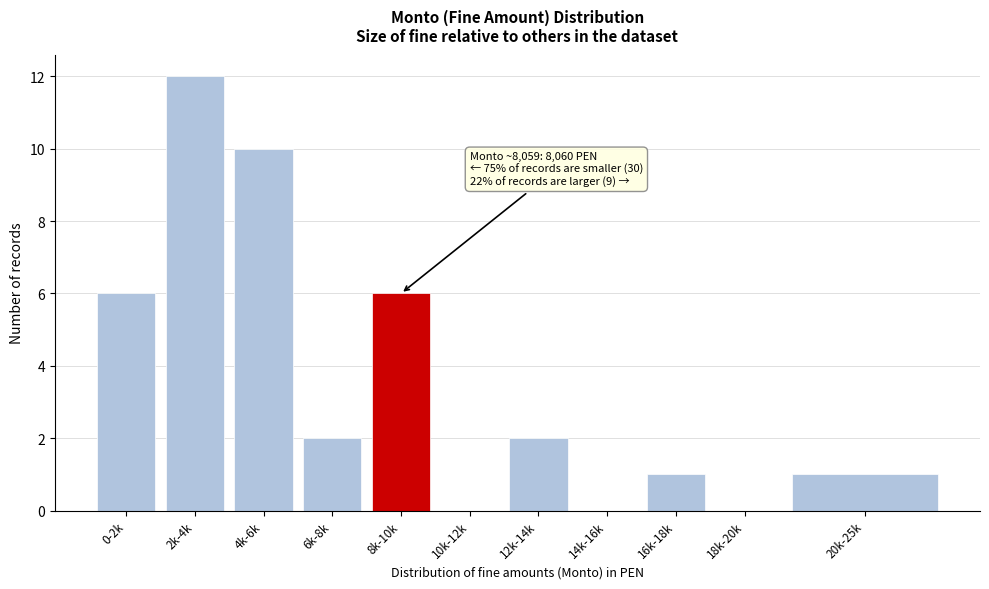

Reading left to right, extract all data points from this chart.

0-2k=6	2k-4k=12	4k-6k=10	6k-8k=2	8k-10k=6	10k-12k=0	12k-14k=2	14k-16k=0	16k-18k=1	18k-20k=0	20k-25k=1